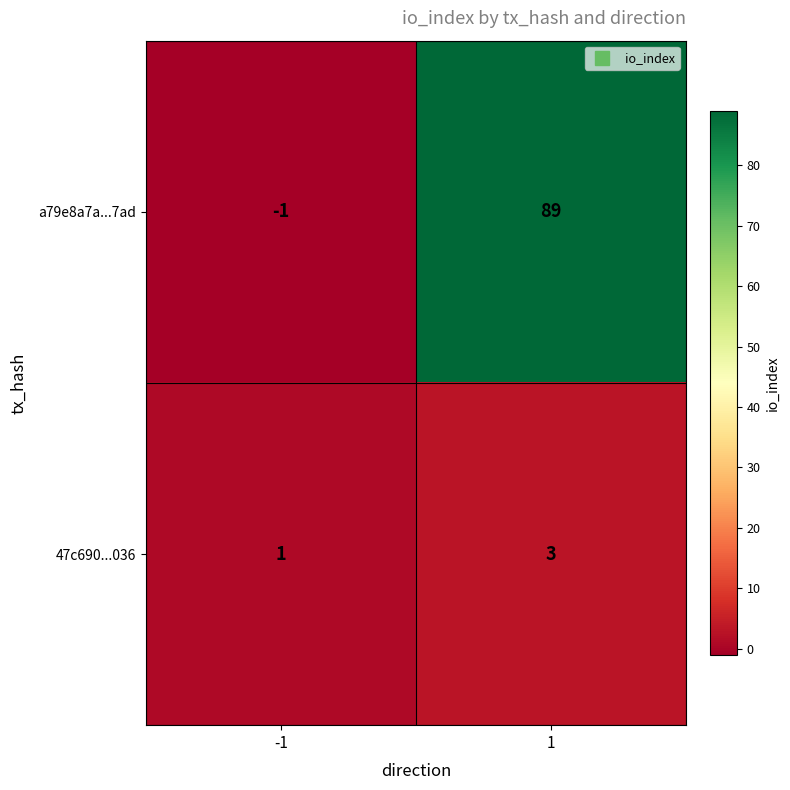

Is it true that 47c690...036 equals 1 at -1?

True